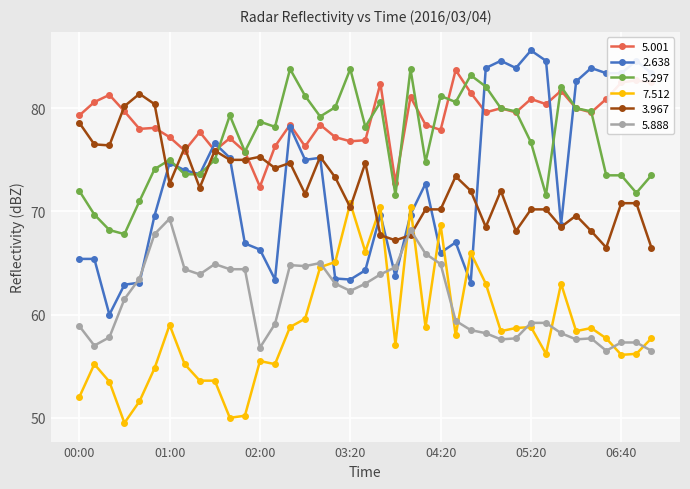

Does the chart display data point markers on the line(s)?

Yes